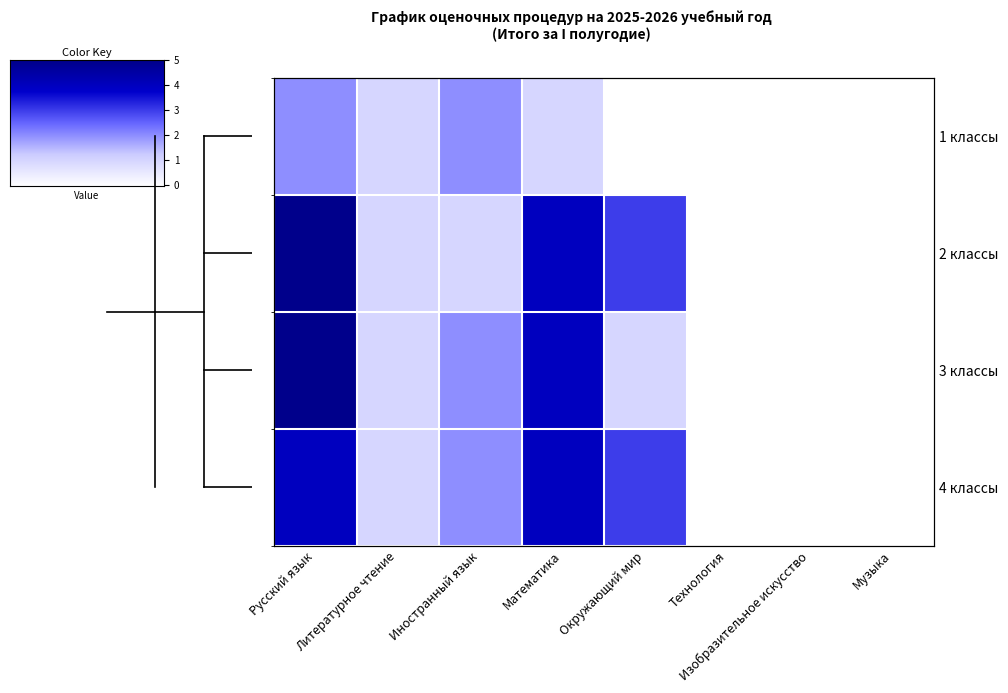

At which label does 1 классы reach its peak?

Русский язык